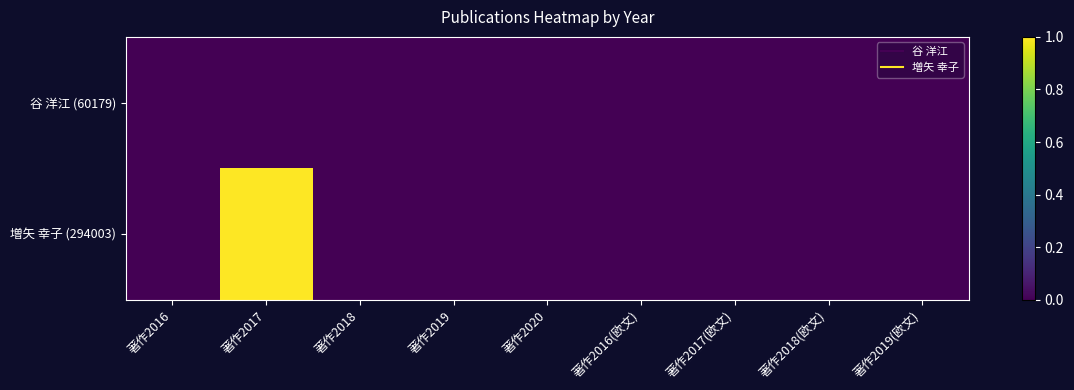

Between 著作2019 and 著作2016(欧文), which is larger?

著作2019